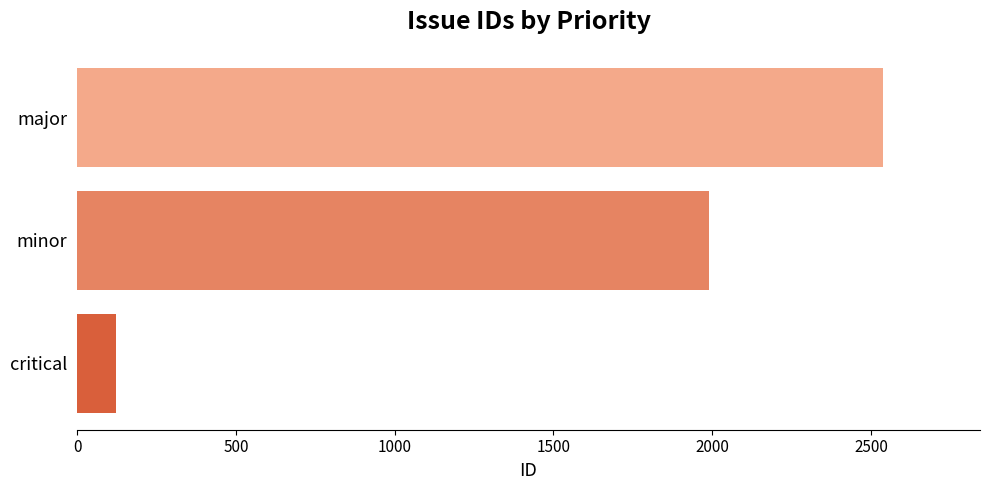

Rank the categories by value from highest to lowest.

major, minor, critical